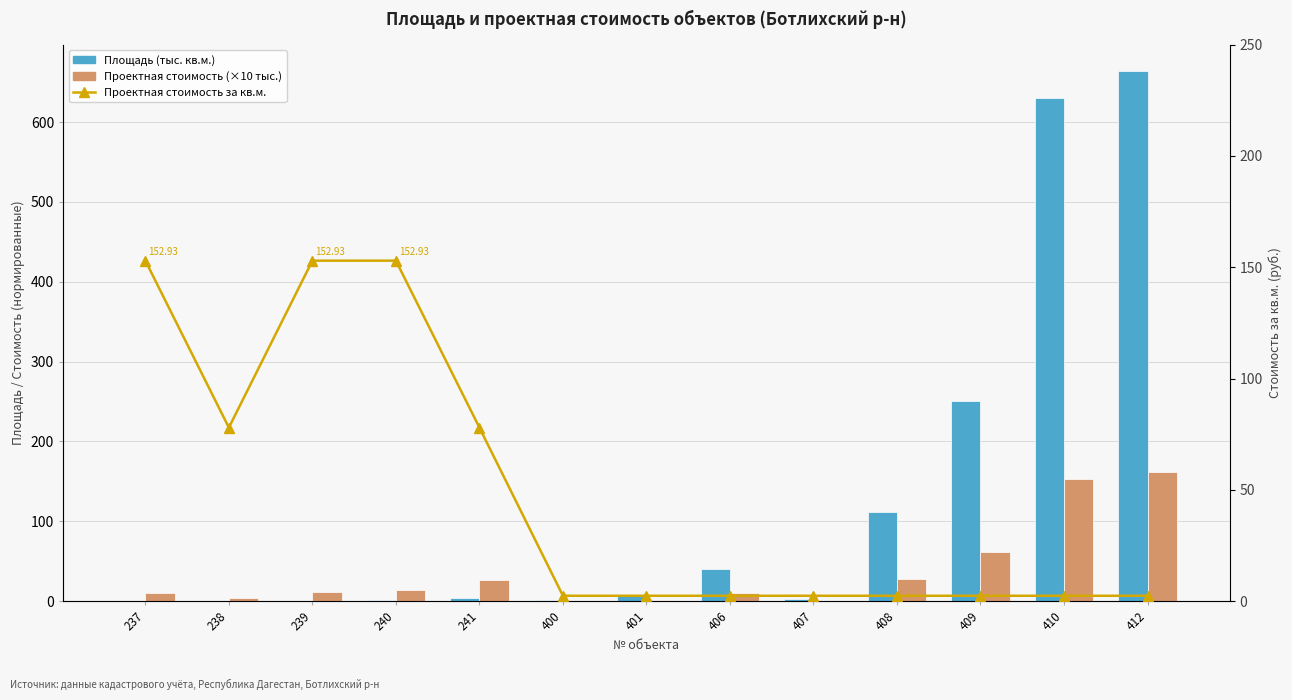

Is it true that Проектная стоимость за кв.м. equals 139.8 at 241?

False